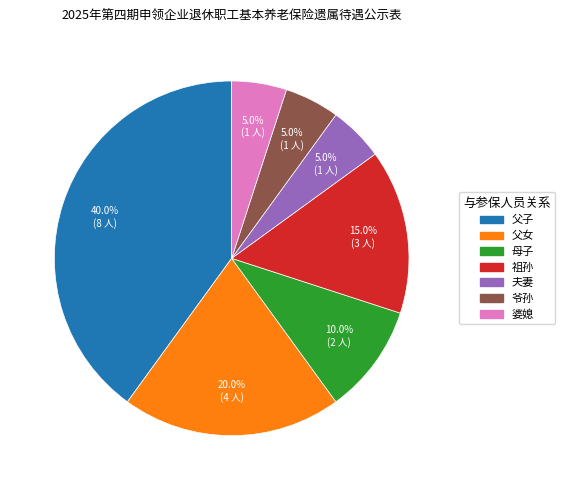

True or false: 夫妻 accounts for 11% of the total.

False